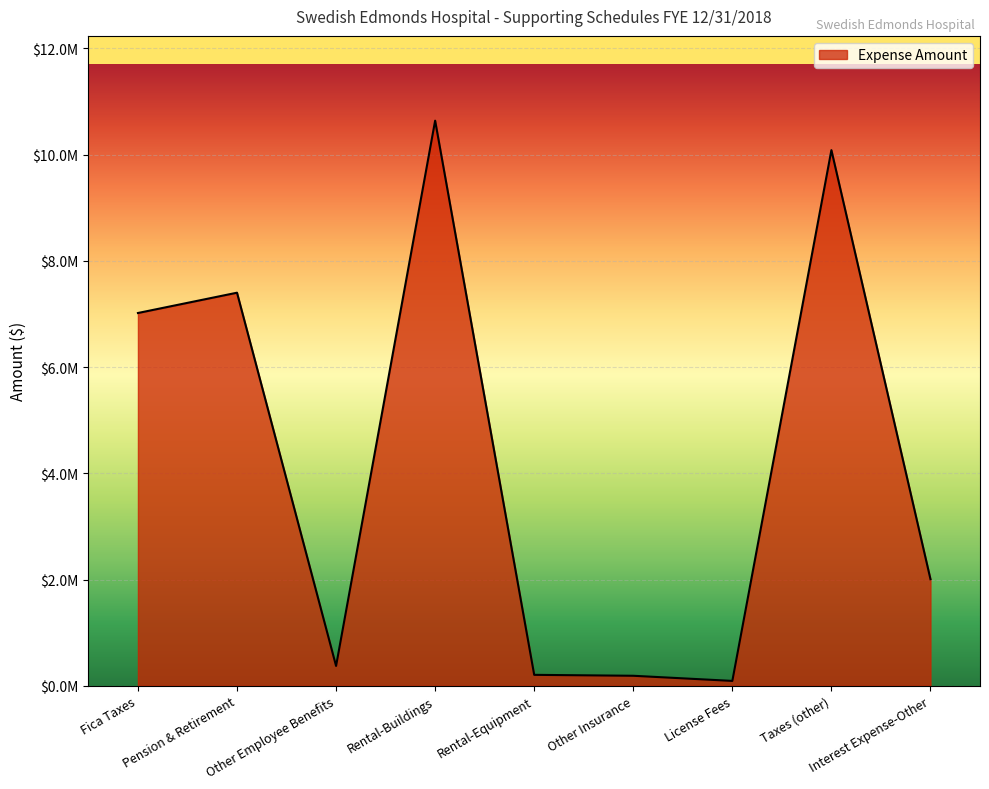

Reading right to left, what are all the values shown in this chart?

Interest Expense-Other=2007176.6	Taxes (other)=10085469.3	License Fees=91396.7	Other Insurance=188275.3	Rental-Equipment=205711.4	Rental-Buildings=10640388.9	Other Employee Benefits=373196.2	Pension & Retirement=7400992.5	Fica Taxes=7018677.7